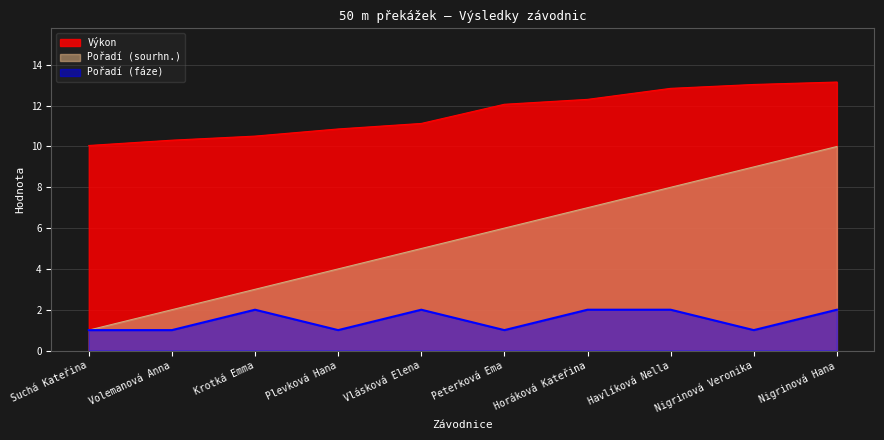

Reading right to left, what are all the values shown in this chart?

Pořadí (sourhn.): Nigrinová Hana=10.0	Nigrinová Veronika=9.0	Havlíková Nella=8.0	Horáková Kateřina=7.0	Peterková Ema=6.0	Vlásková Elena=5.0	Plevková Hana=4.0	Krotká Emma=3.0	Volemanová Anna=2.0	Suchá Kateřina=1.0
Výkon: Nigrinová Hana=13.2	Nigrinová Veronika=13.0	Havlíková Nella=12.8	Horáková Kateřina=12.3	Peterková Ema=12.1	Vlásková Elena=11.1	Plevková Hana=10.9	Krotká Emma=10.5	Volemanová Anna=10.3	Suchá Kateřina=10.1
Pořadí (fáze): Nigrinová Hana=2.0	Nigrinová Veronika=1.0	Havlíková Nella=2.0	Horáková Kateřina=2.0	Peterková Ema=1.0	Vlásková Elena=2.0	Plevková Hana=1.0	Krotká Emma=2.0	Volemanová Anna=1.0	Suchá Kateřina=1.0